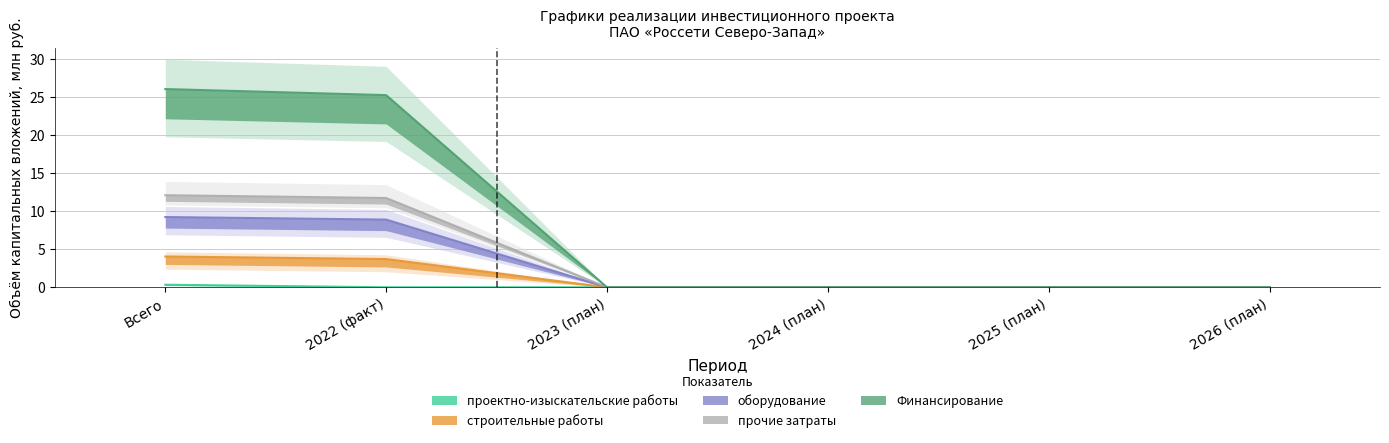

At how many categories does at least one series exceed 13?

2